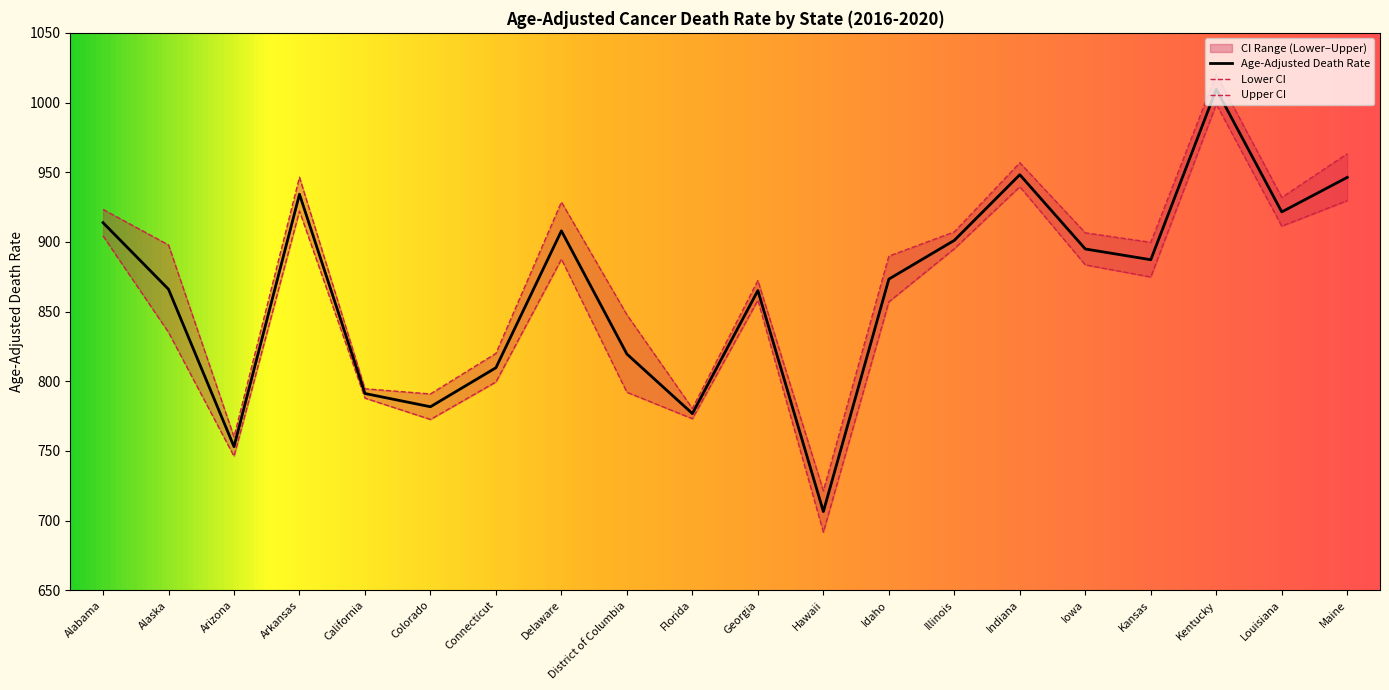

At which category does Upper CI reach its first local valley?

Arizona